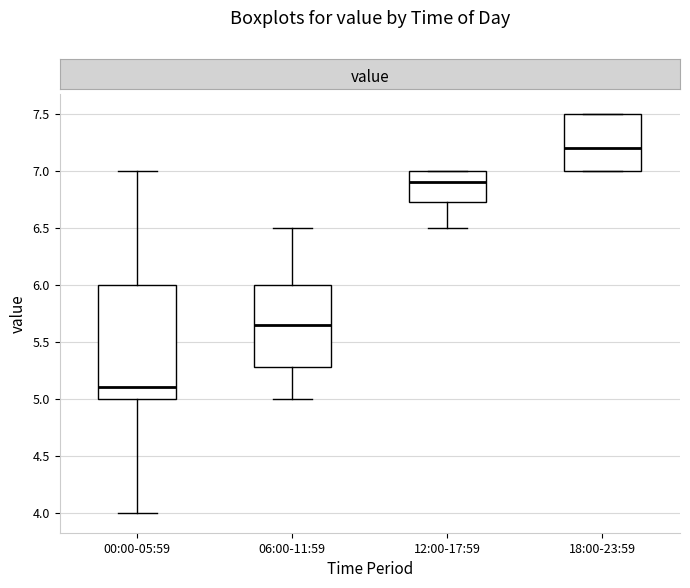

Where does the lower whisker of the box for 12:00-17:59 end on the y-axis? The values are not printed on the chart, so give them approximately, as read against the axis.

6.50